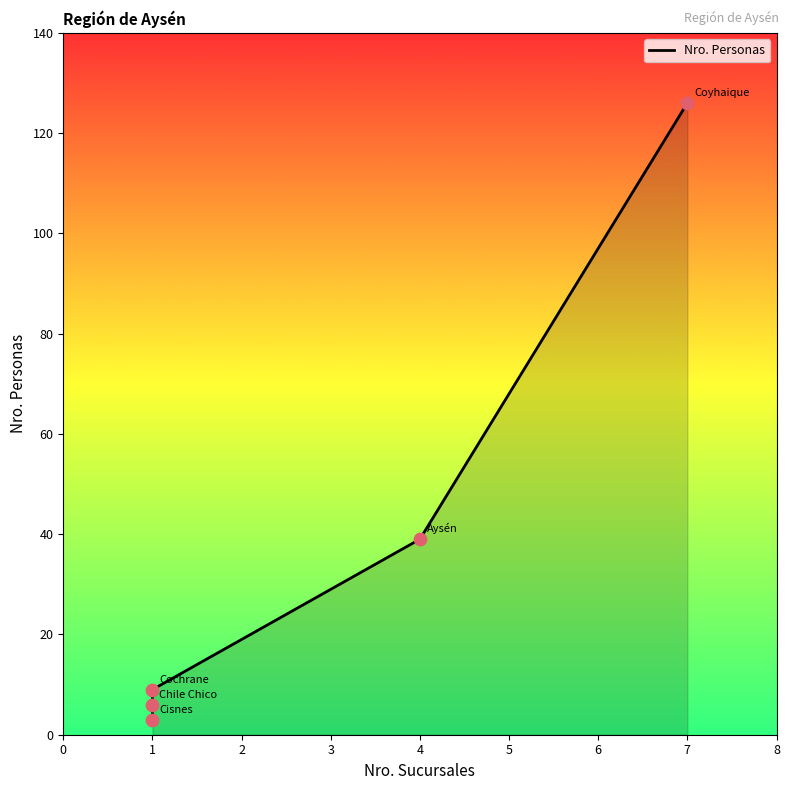

What is the change in value from 1 to 4?

+33